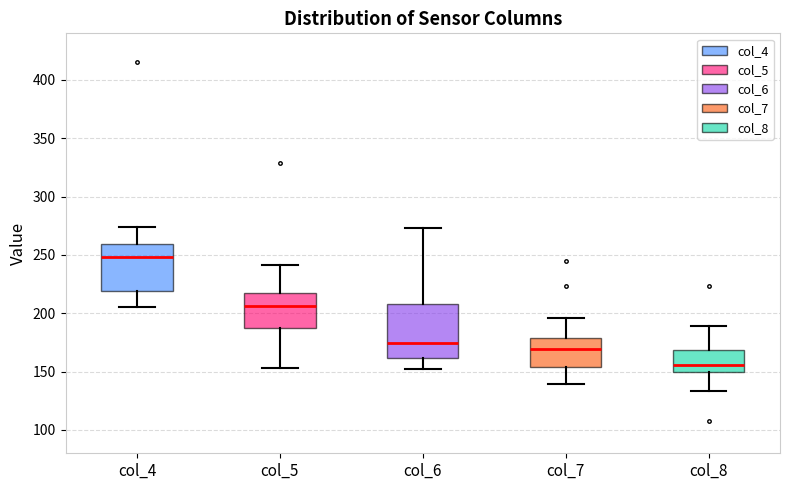

Where is the lower edge of the box for col_4 on the y-axis? The values are not printed on the chart, so give them approximately, as read against the axis.

220